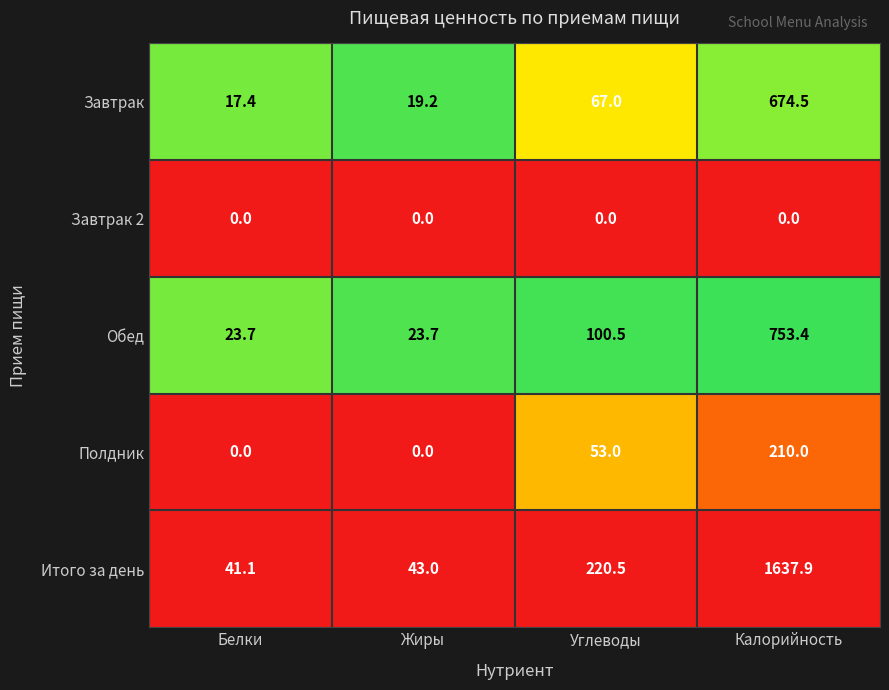

What is the sum of all Итого за день values?

1942.5